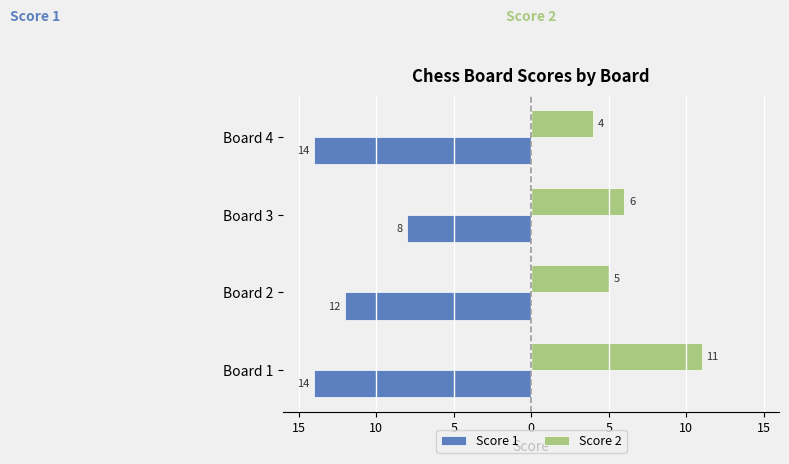

What are all the series names shown in the legend?

Score 1, Score 2